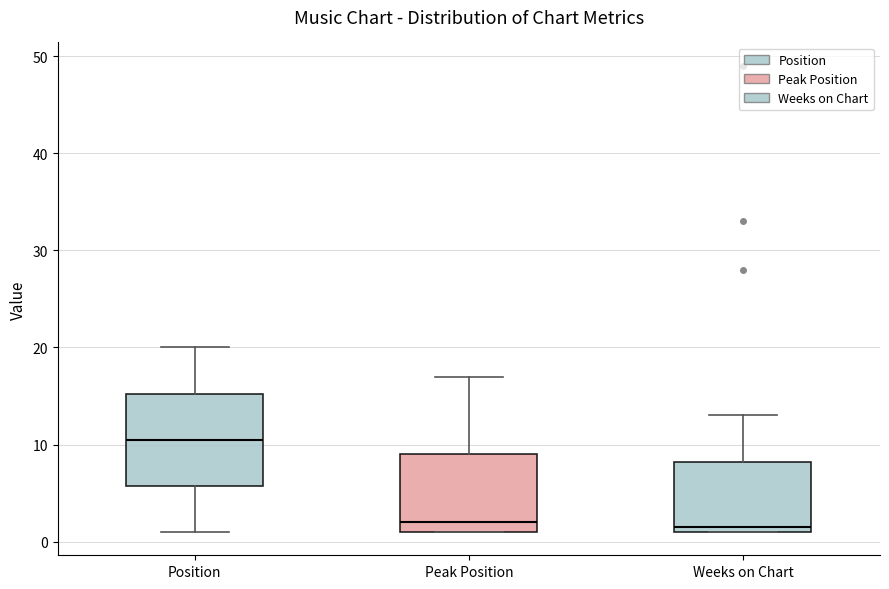

Reading left to right, transcribe this box plot: for each box, give where its median line is, the range the box spans, and where its two whiskers end, as read against the y-axis. The values are not printed on the chart, so give them approximately, as read against the axis.

Position: median 11, box 6 to 15, whiskers 1 to 20
Peak Position: median 2, box 1 to 9, whiskers 1 to 17
Weeks on Chart: median 2, box 1 to 8, whiskers 1 to 13